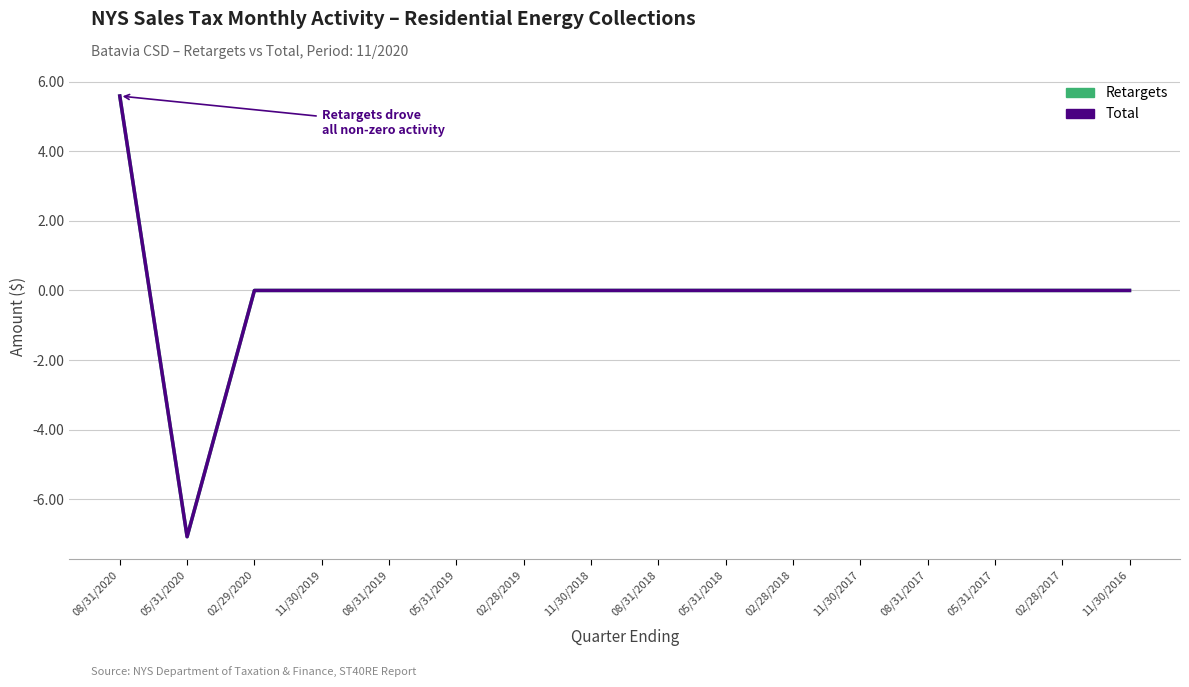

How many distinct data groups are displayed?

2